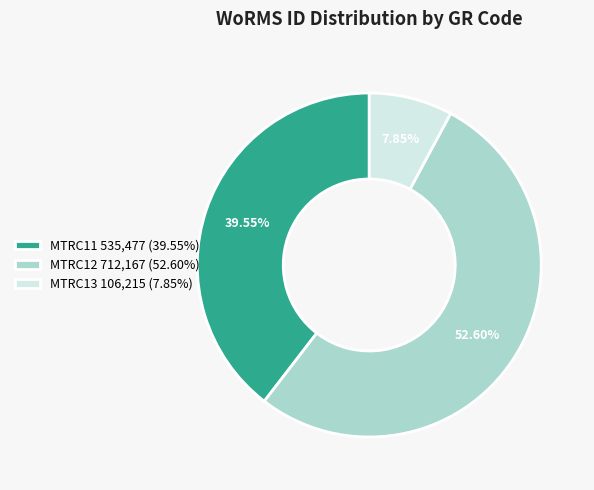

Is there a majority slice in this chart?

Yes